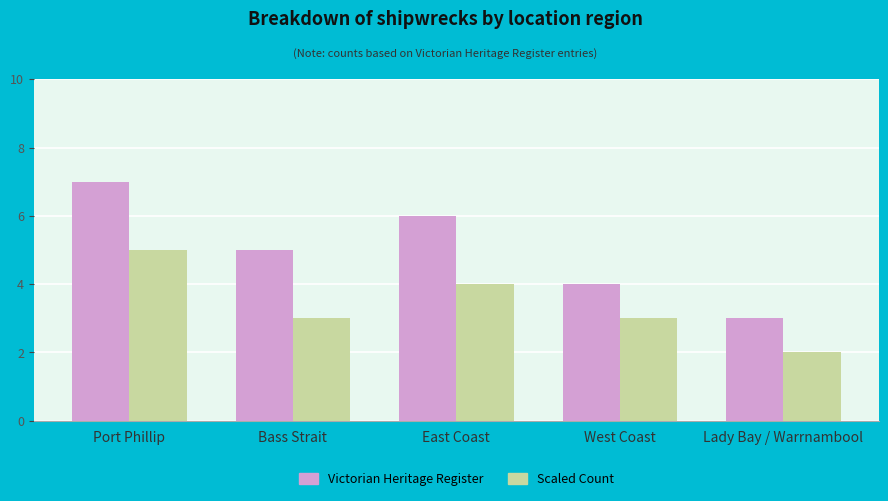

Rank the series by their average value, from highest to lowest.

Victorian Heritage Register, Scaled Count